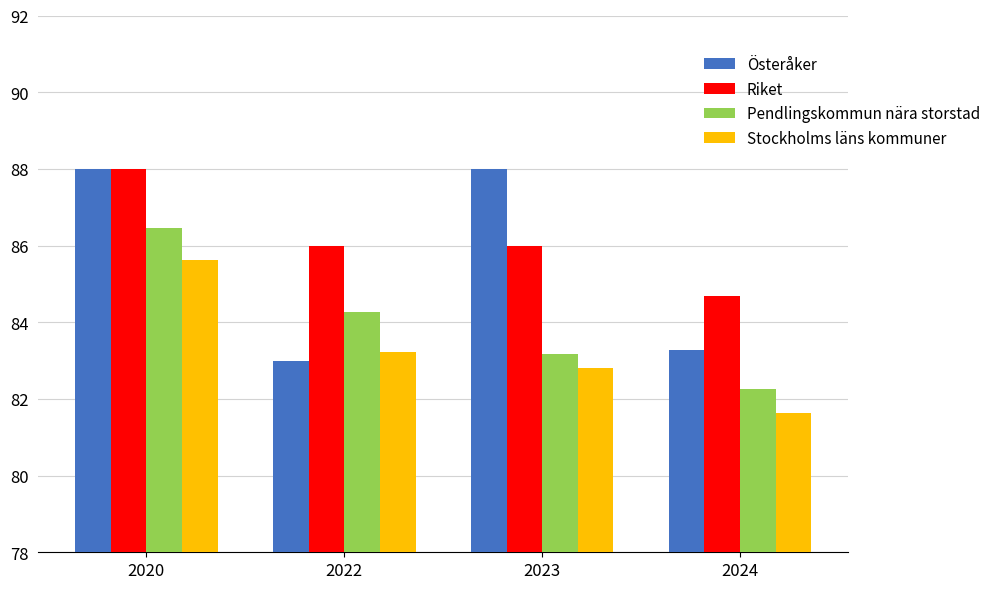

At which label does Stockholms läns kommuner first exceed 83?

2020